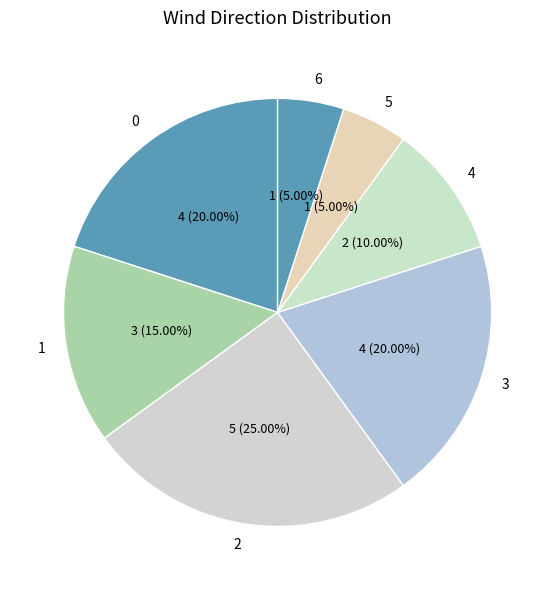

Do 2 and 5 together represent more than half of the pie?

No